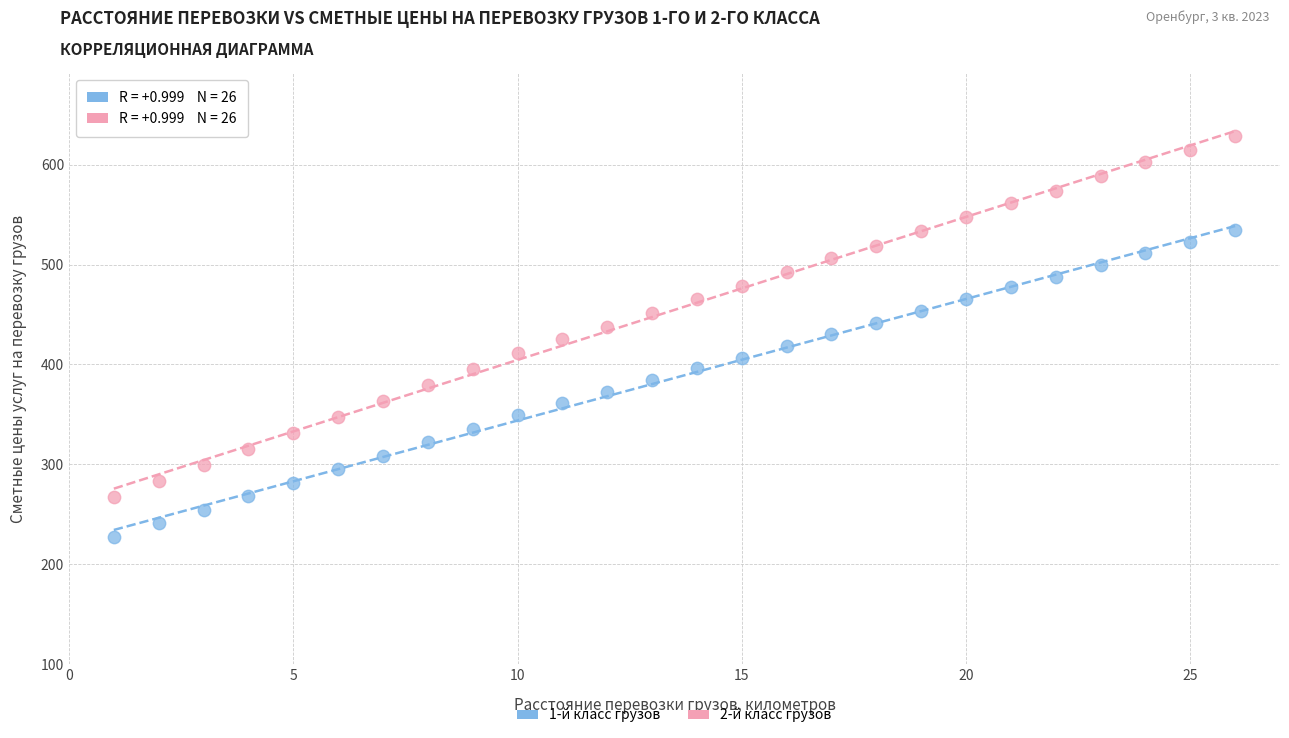

Which series has the largest Y range (max minus min)?

2-й класс грузов